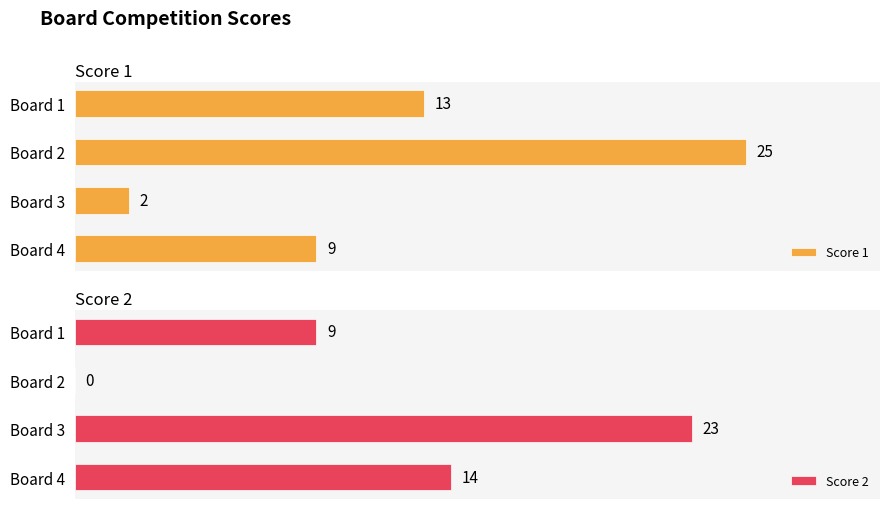

Which series has the largest total across all categories?

Score 1